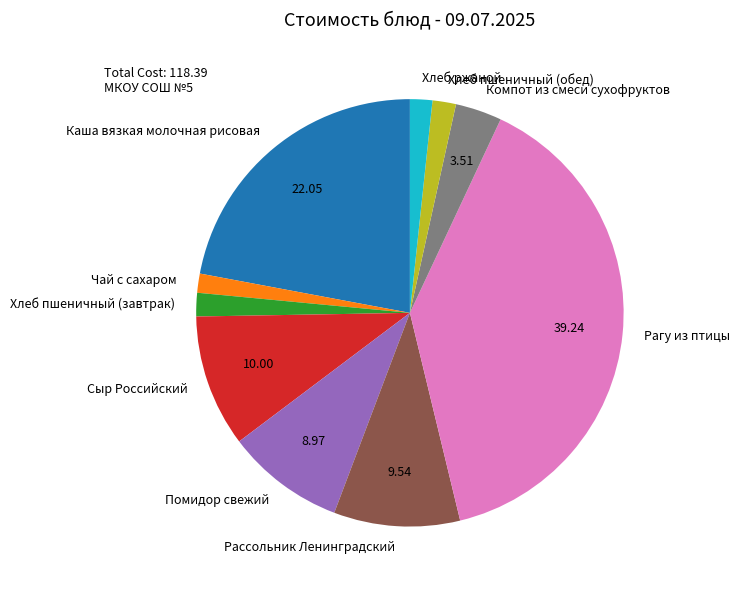

Is there a majority slice in this chart?

No